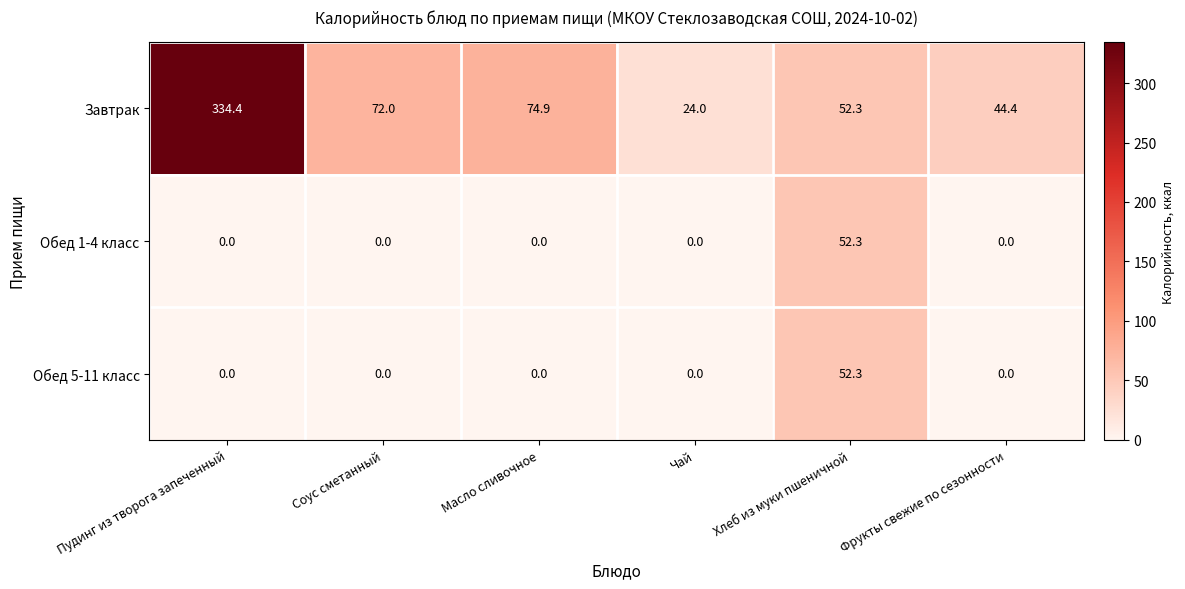

The Обед 5-11 класс series shows 0.0 at Пудинг из творога запеченный. True or false?

True